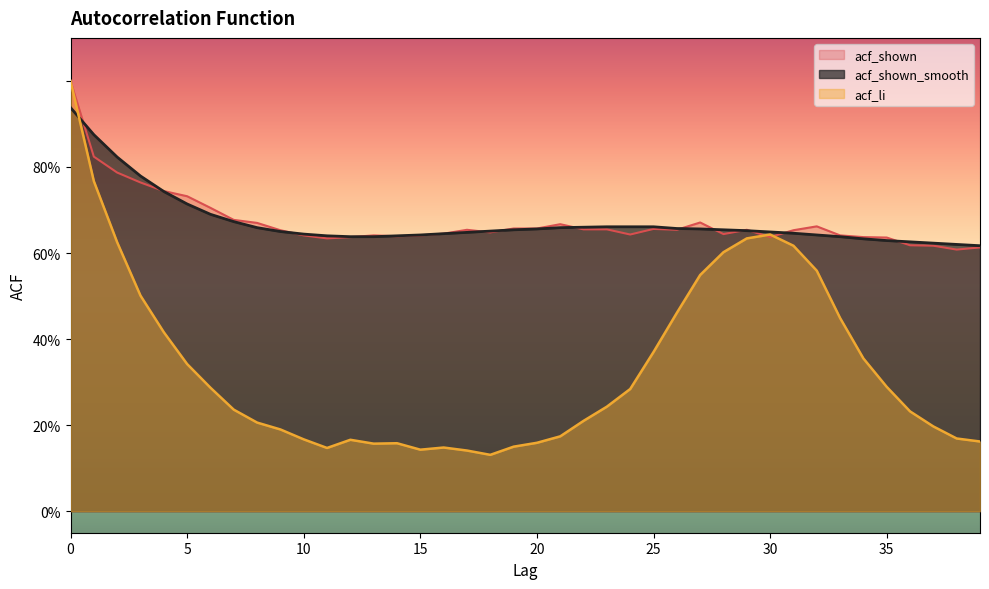

Reading left to right, list all the values displayed in this chart.

acf_shown: 1.0	0.8	0.8	0.8	0.7	0.7	0.7	0.7	0.7	0.7	0.6	0.6	0.6	0.6	0.6	0.6	0.6	0.7	0.6	0.7	0.7	0.7	0.7	0.7	0.6	0.7	0.7	0.7	0.6	0.7	0.6	0.7	0.7	0.6	0.6	0.6	0.6	0.6	0.6	0.6
acf_shown_smooth: 0.9	0.9	0.8	0.8	0.7	0.7	0.7	0.7	0.7	0.7	0.6	0.6	0.6	0.6	0.6	0.6	0.6	0.6	0.7	0.7	0.7	0.7	0.7	0.7	0.7	0.7	0.7	0.7	0.7	0.7	0.6	0.6	0.6	0.6	0.6	0.6	0.6	0.6	0.6	0.6
acf_li: 1.0	0.8	0.6	0.5	0.4	0.3	0.3	0.2	0.2	0.2	0.2	0.1	0.2	0.2	0.2	0.1	0.1	0.1	0.1	0.1	0.2	0.2	0.2	0.2	0.3	0.4	0.5	0.5	0.6	0.6	0.6	0.6	0.6	0.4	0.4	0.3	0.2	0.2	0.2	0.2